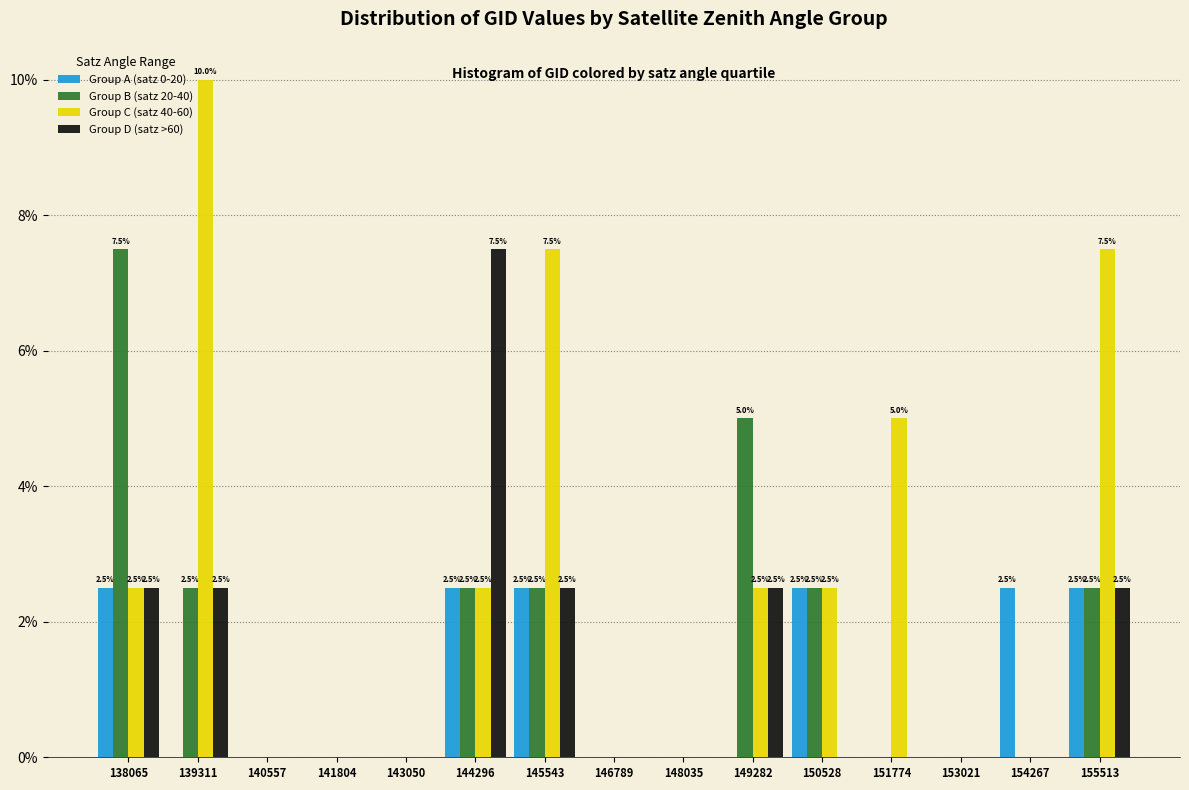

In the Group D (satz >60) series, which range on the x-axis has the tallest bar?

143600 to 145000